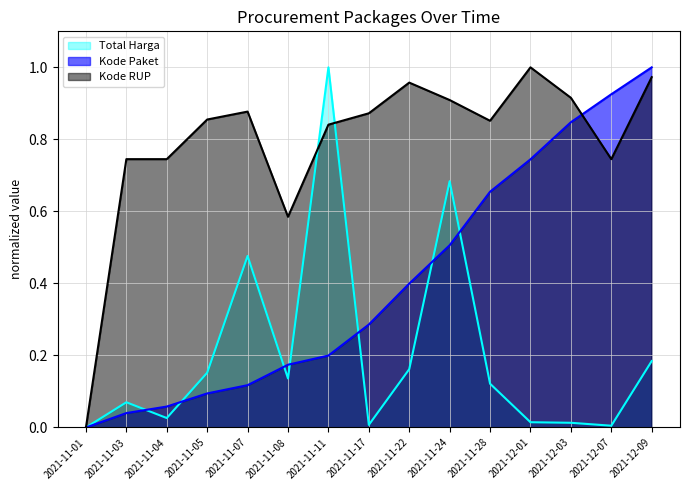

Does the chart have visible grid lines?

Yes